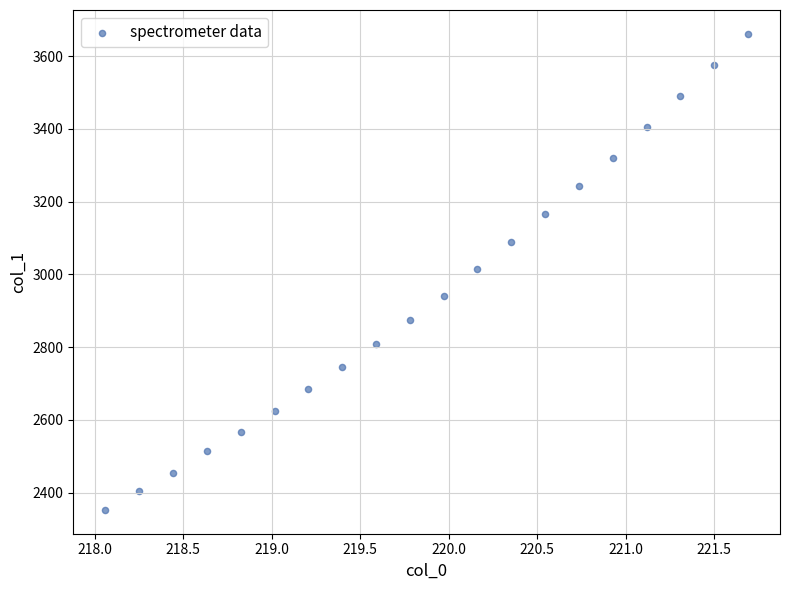

List the coordinates of all points as (X, Y) pairs, reading left to right.

(218.1, 2352.4)  (218.3, 2403.7)  (218.4, 2454.6)  (218.6, 2513.6)  (218.8, 2567.3)  (219.0, 2623.8)  (219.2, 2684.0)  (219.4, 2744.5)  (219.6, 2808.0)  (219.8, 2874.3)  (220.0, 2941.8)  (220.2, 3014.8)  (220.4, 3088.0)  (220.5, 3166.1)  (220.7, 3243.4)  (220.9, 3318.9)  (221.1, 3405.7)  (221.3, 3490.8)  (221.5, 3574.8)  (221.7, 3661.4)